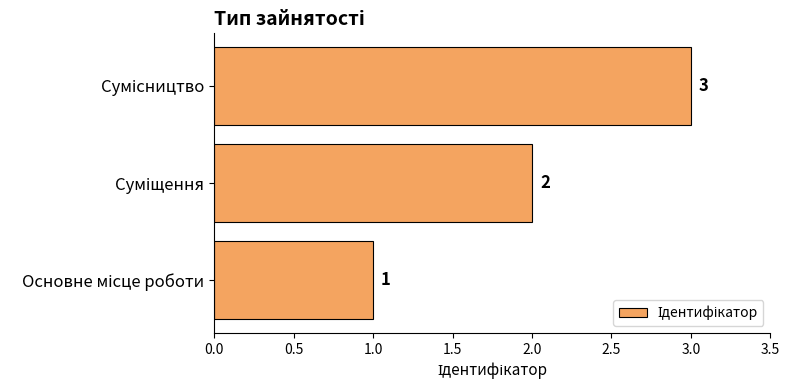

How many values are below 2?

1